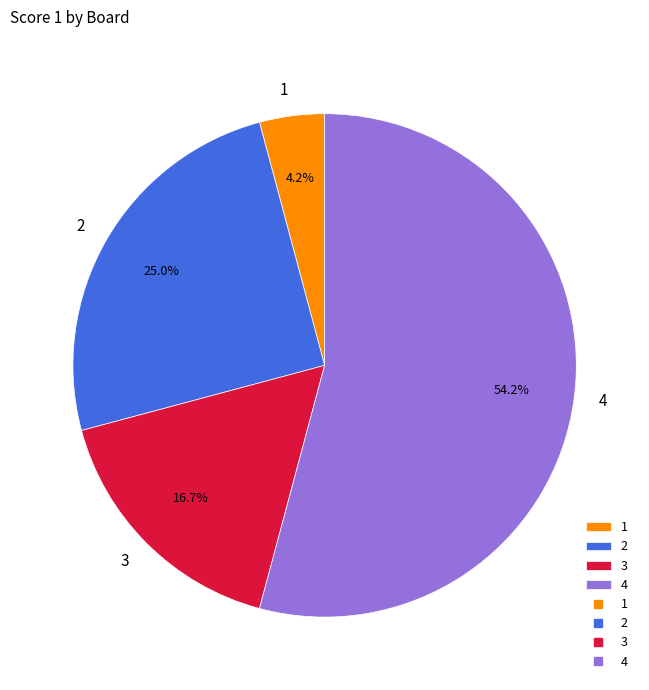

The 2 slice represents 25% of the pie. True or false?

True